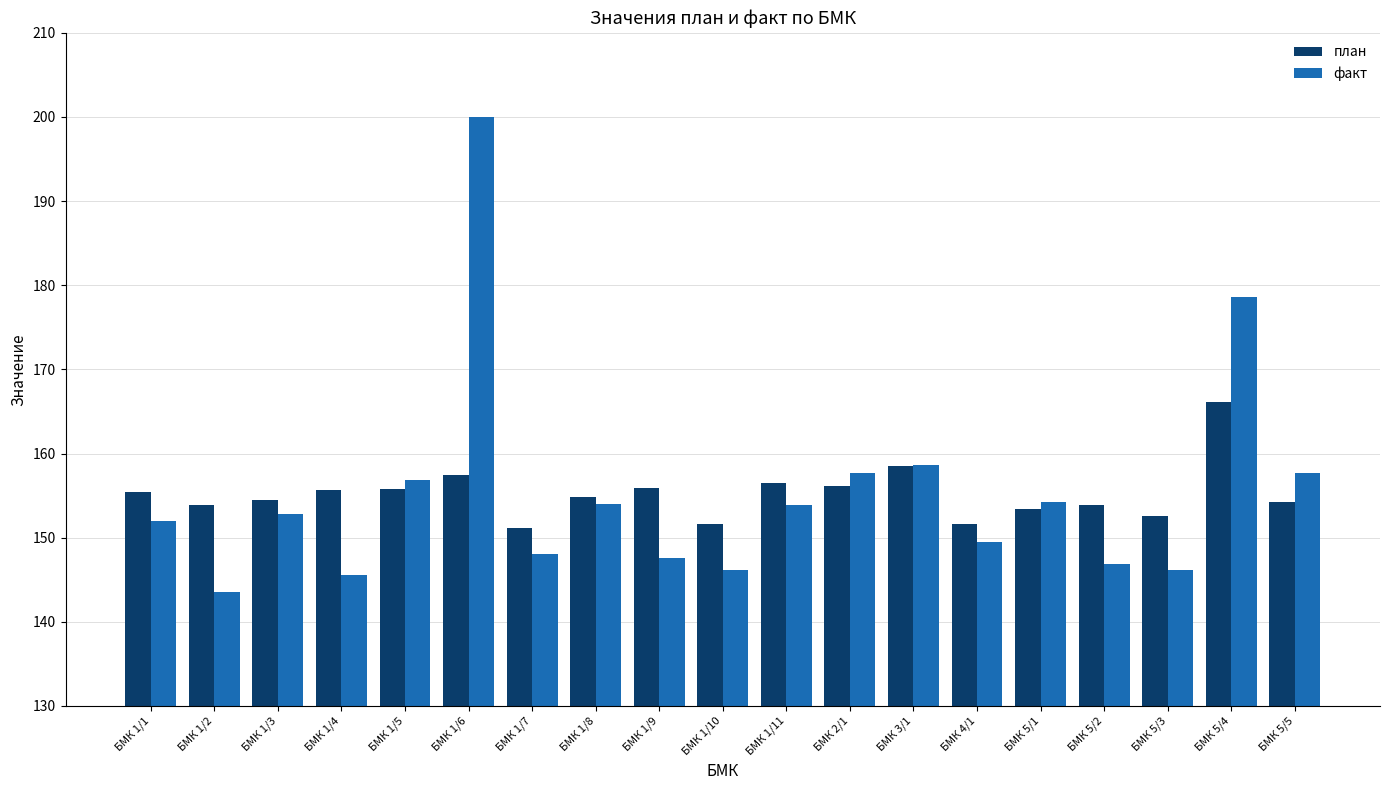

At which label is факт closest to 171?

БМК 5/4